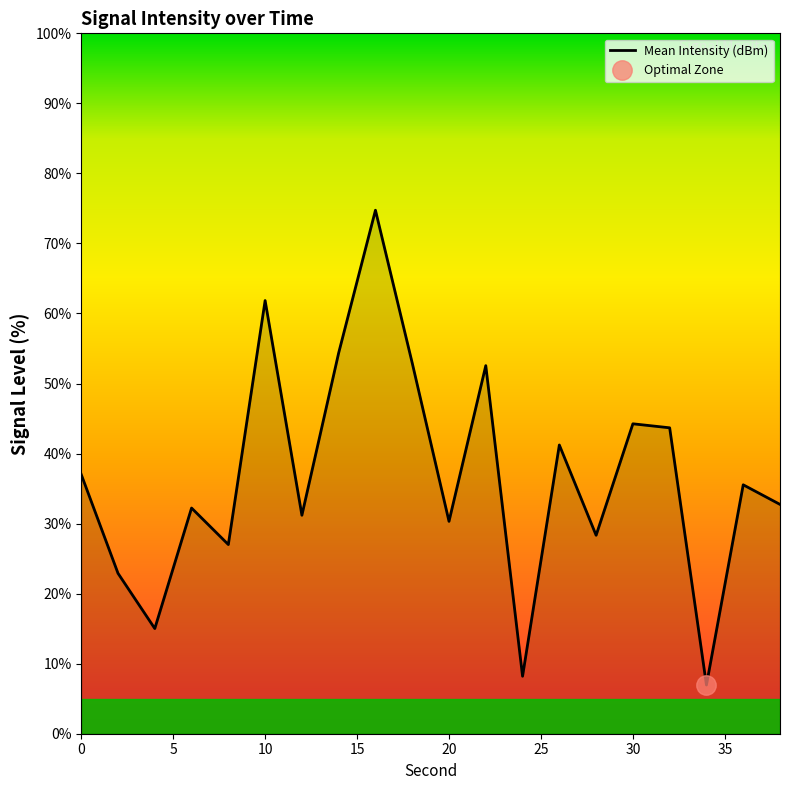

Rank the categories by value from lowest to highest.

34, 24, 4, 2, 8, 28, 20, 12, 6, 38, 36, 0, 26, 32, 30, 22, 18, 14, 10, 16